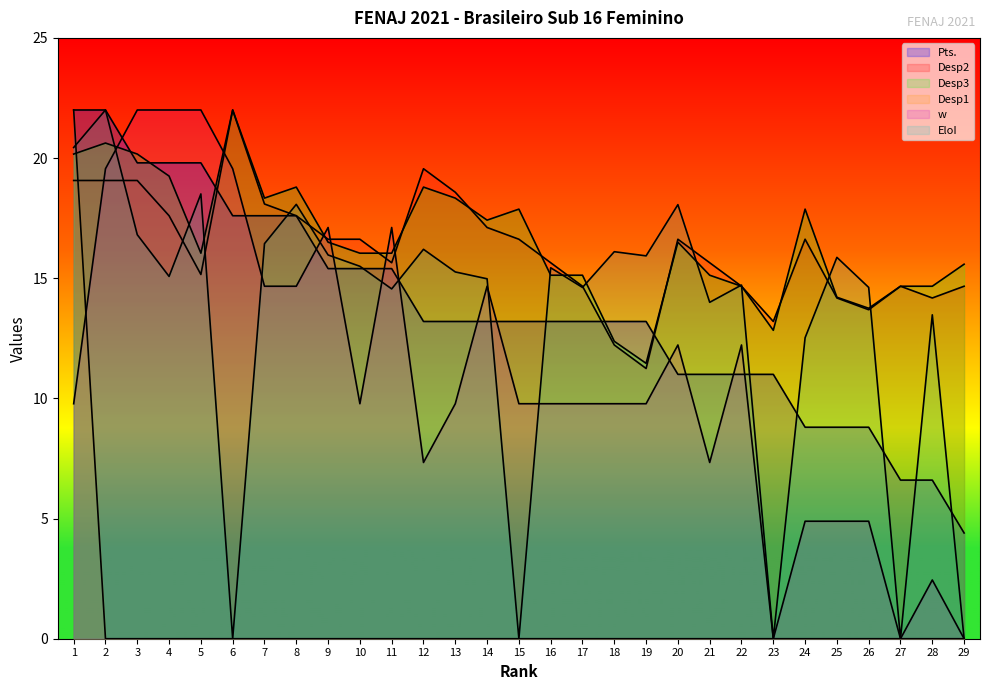

The Desp2 series shows 18.5 at 25. True or false?

False